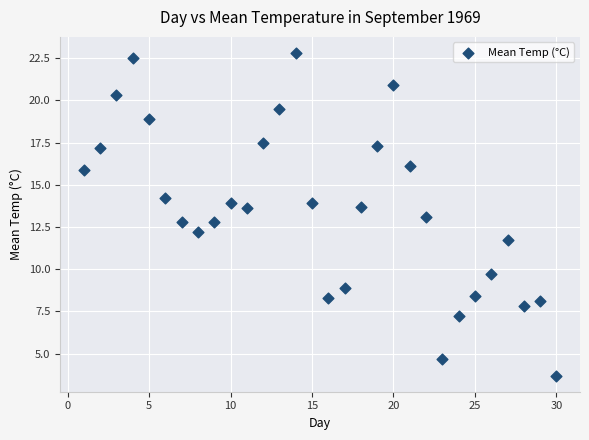

What is the range of Y values (max minus min)?

19.1